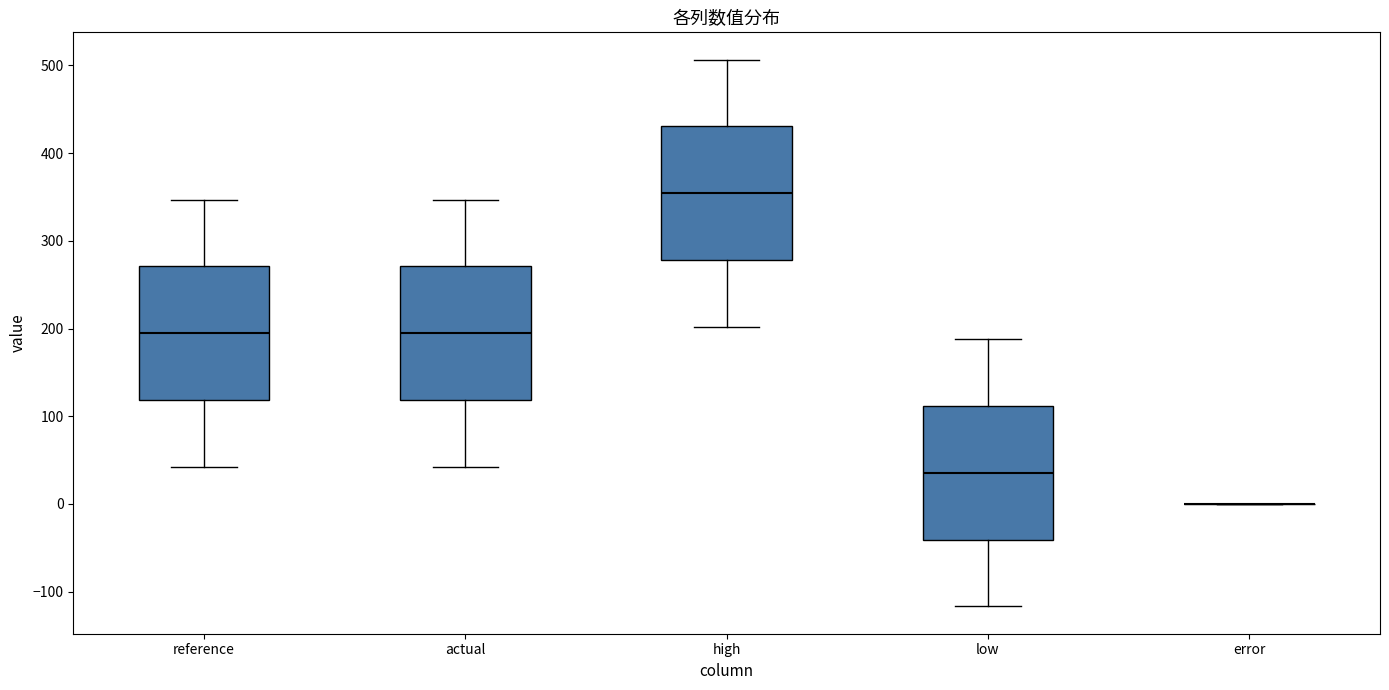

Reading left to right, transcribe this box plot: for each box, give where its median line is, the range the box spans, and where its two whiskers end, as read against the y-axis. The values are not printed on the chart, so give them approximately, as read against the axis.

reference: median 190, box 120 to 270, whiskers 40 to 350
actual: median 190, box 120 to 270, whiskers 40 to 350
high: median 350, box 280 to 430, whiskers 200 to 510
low: median 40, box -40 to 110, whiskers -120 to 190
error: box collapsed to a line at 0, whiskers 0 to 0